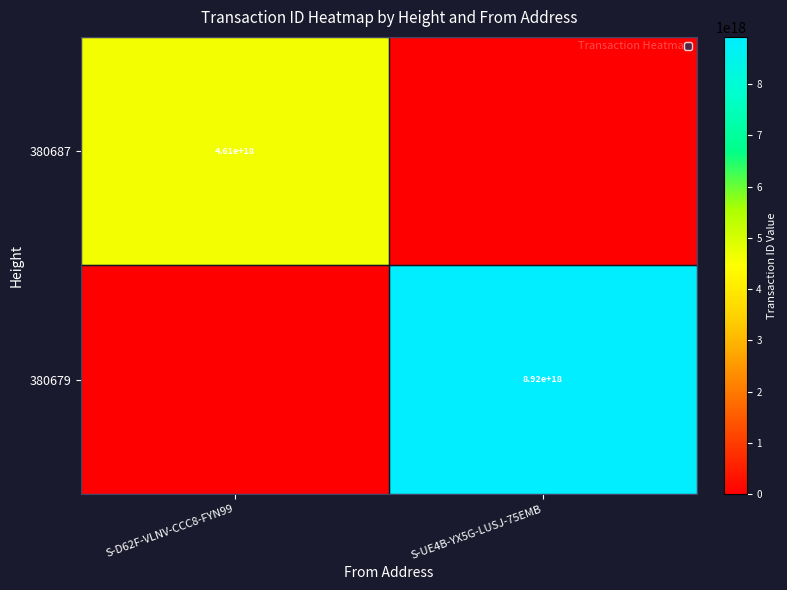

Is it true that 380679 equals 8920000000000000000 at S-UE4B-YX5G-LUSJ-75EMB?

True